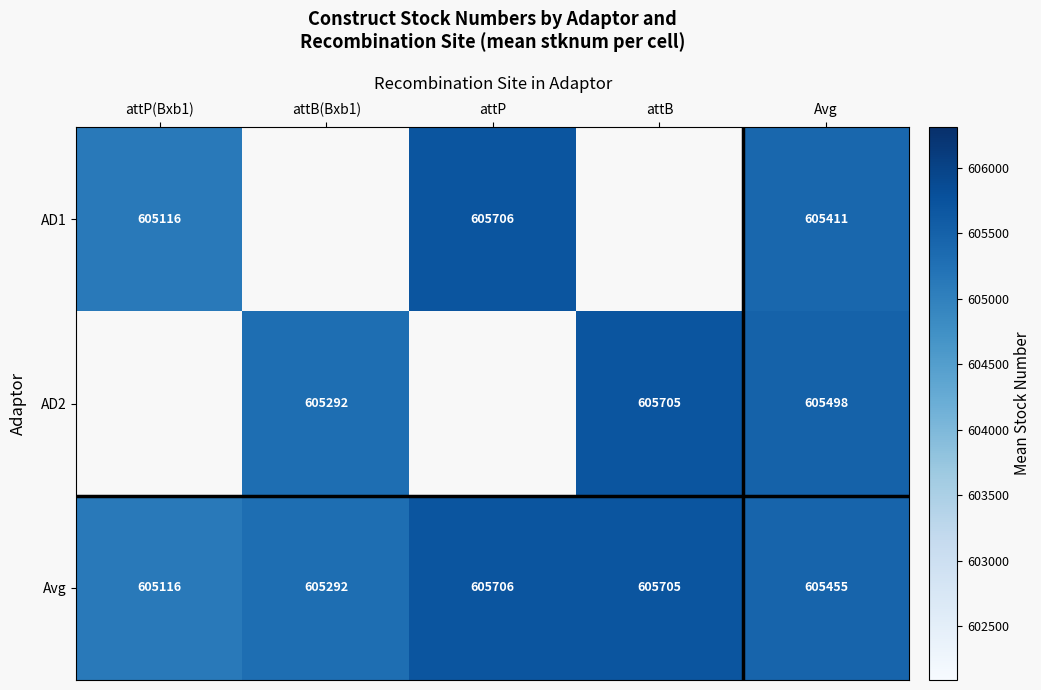

Which label corresponds to the smallest value in the chart?

attP(Bxb1)